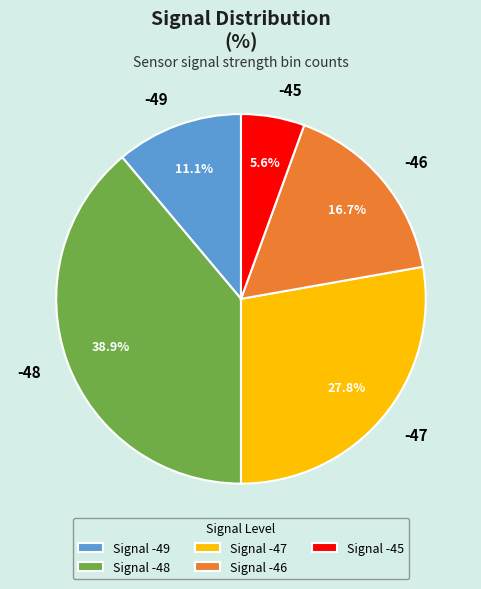

Between -46 and -45, which is larger?

-46